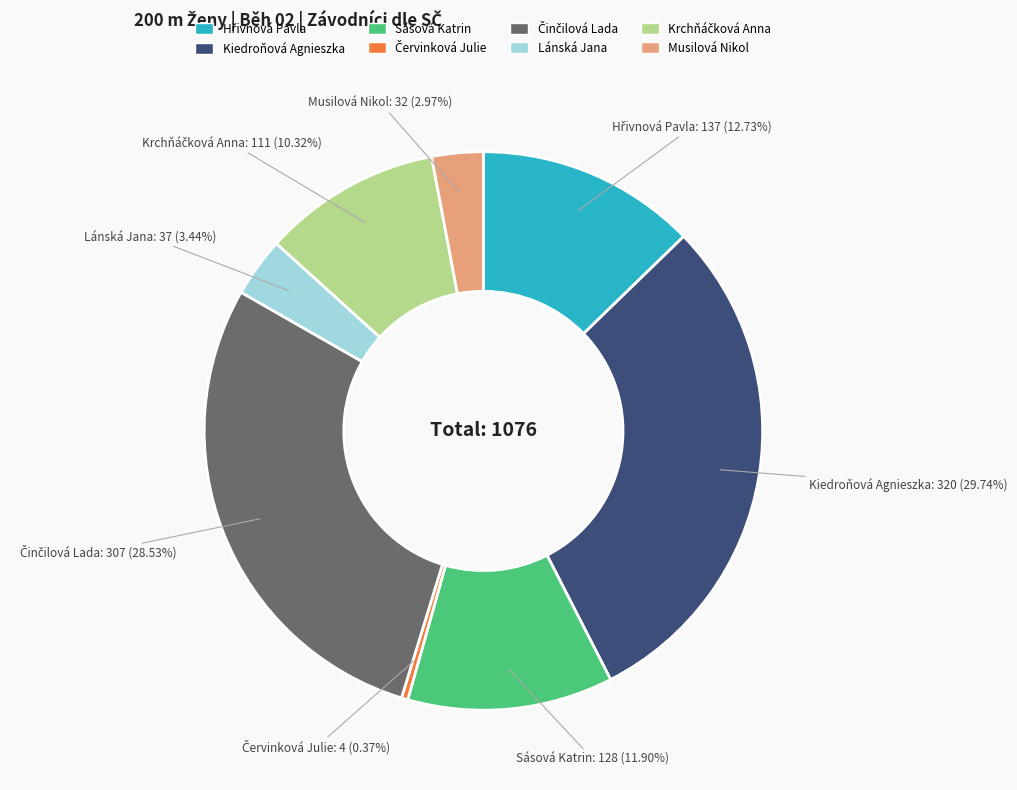

How many slices are in this pie chart?

8